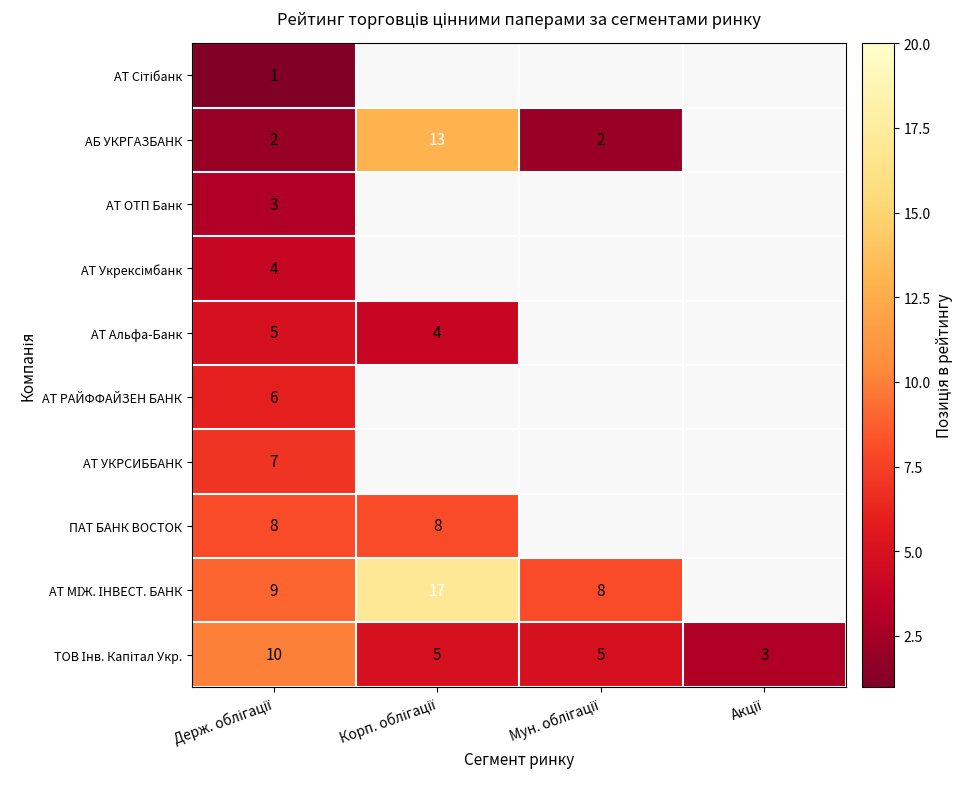

How many categories are shown in the chart?

4